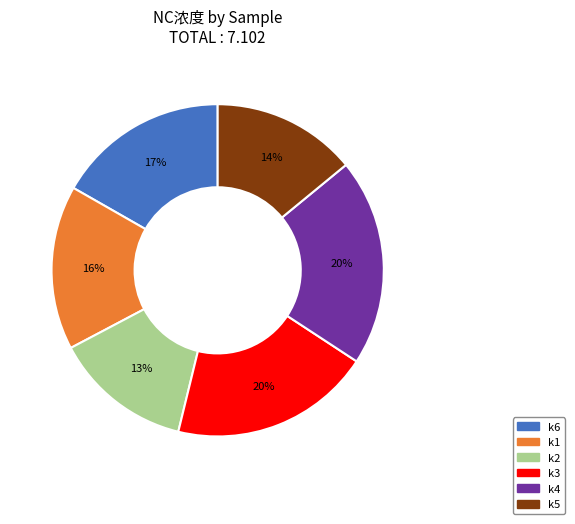

What percentage is the k5 slice, to the nearest percent?

14%